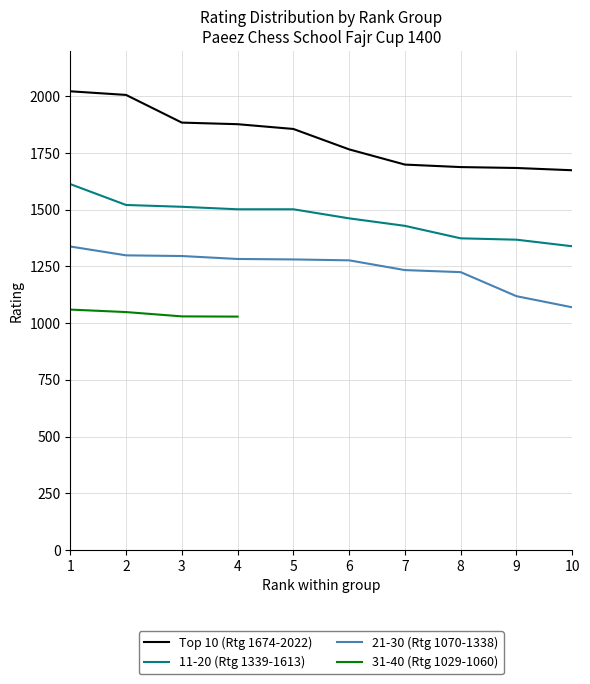

The value of 21-30 (Rtg 1070-1338) at 1 is 1882. True or false?

False